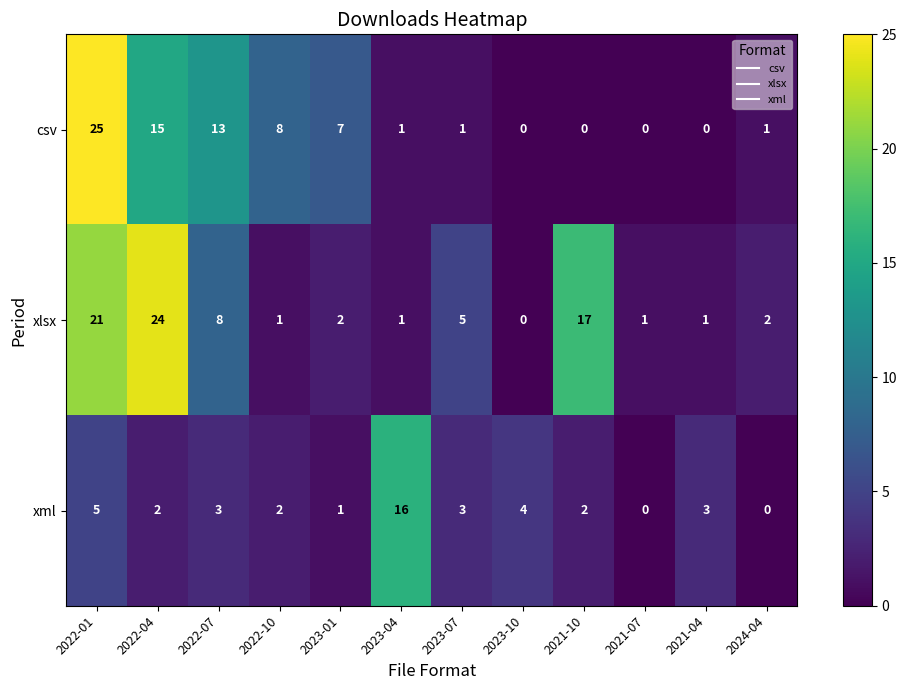

Between 2022-01 and 2021-04, which series saw the biggest shift?

csv